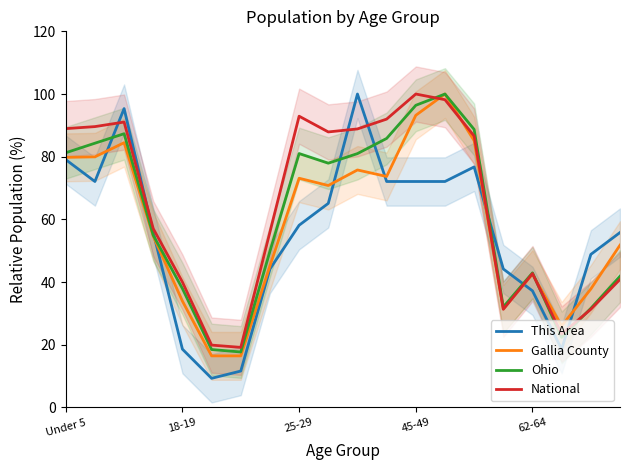

Is it true that National equals 163.4 at 25-29?

False